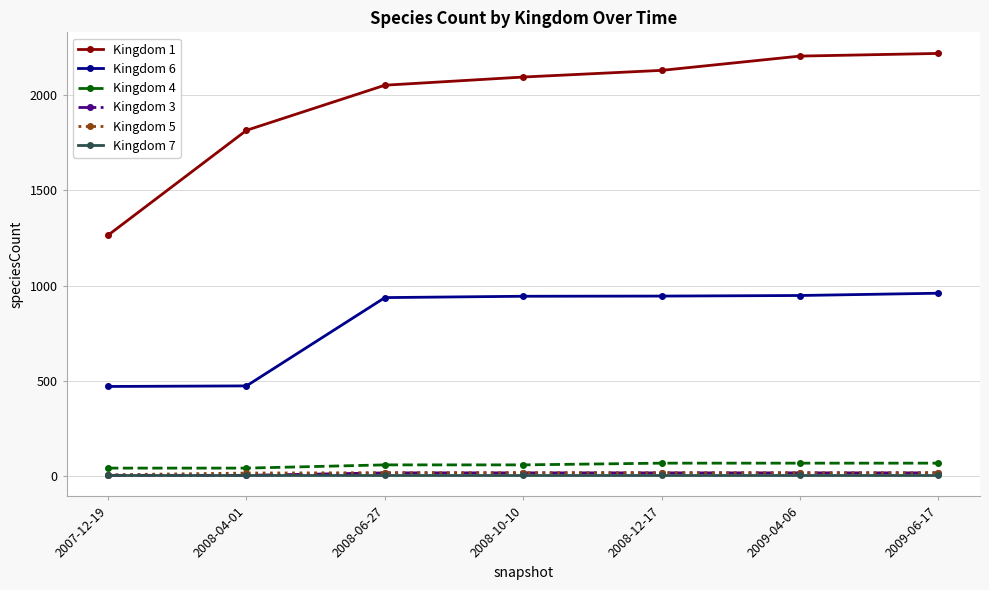

What is the maximum value shown in the chart?

2220